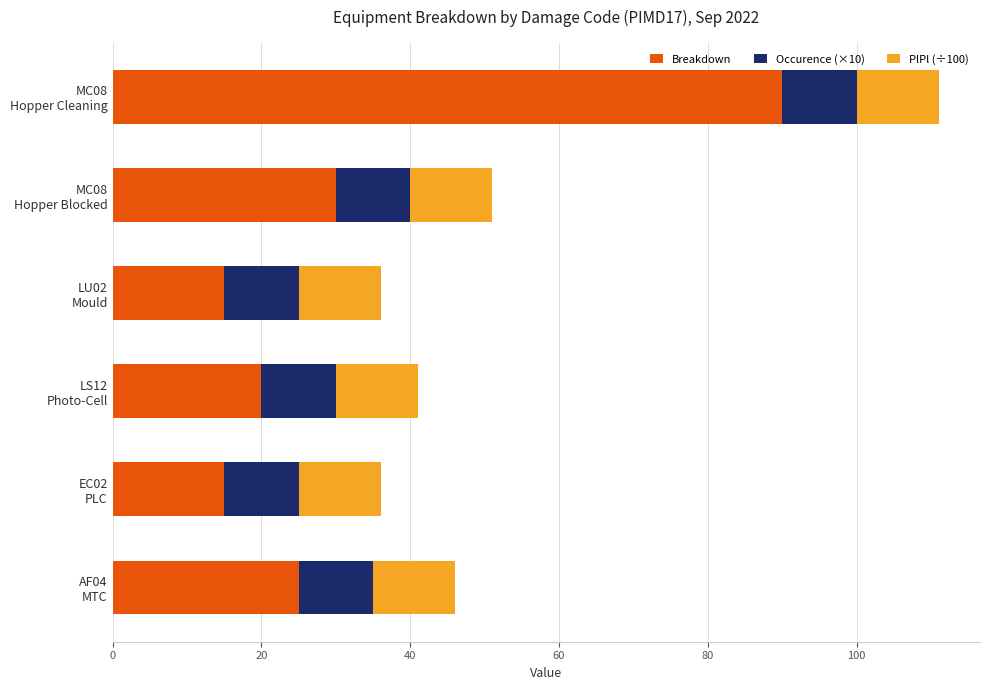

What is the sum of all Breakdown values?

195.0